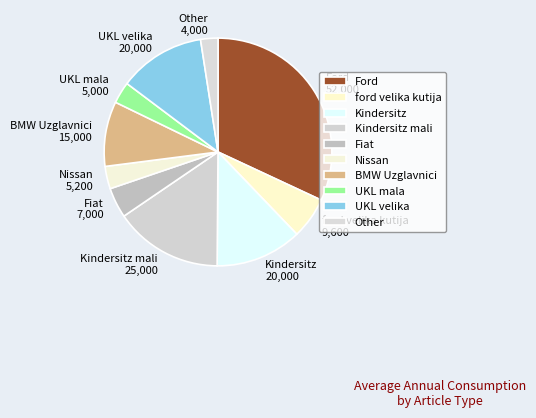

The UKL velika slice represents 12% of the pie. True or false?

True